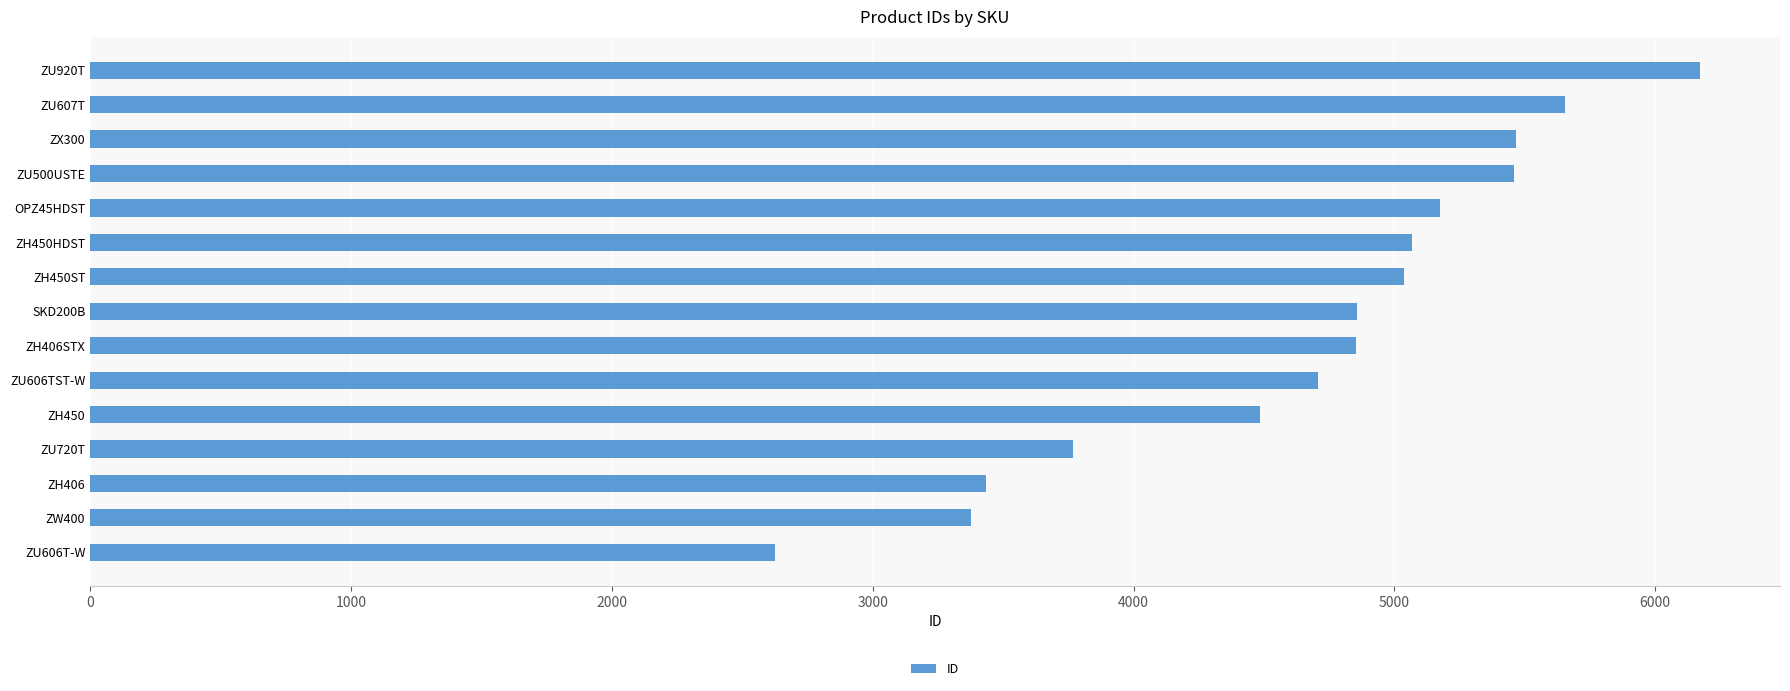

What is the average value?

4676